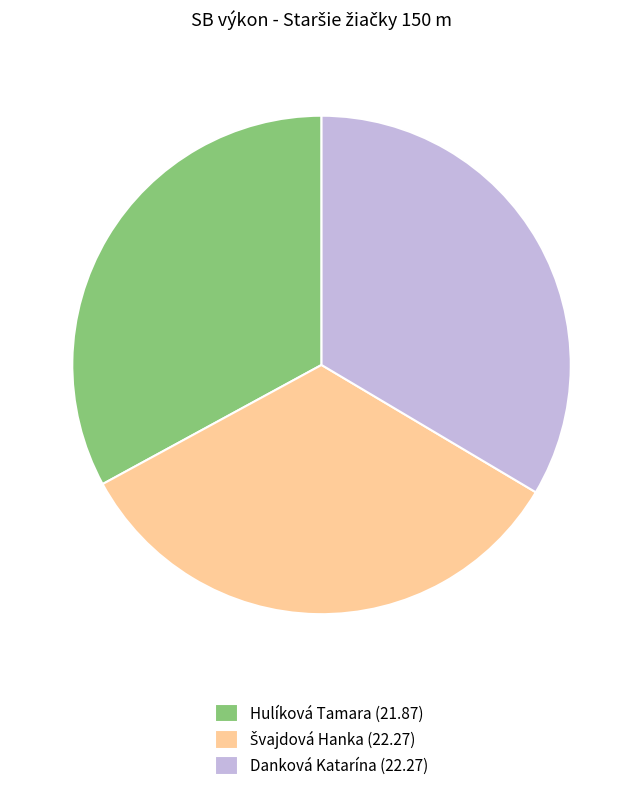

What is the smallest slice in the pie chart?

Hulíková Tamara